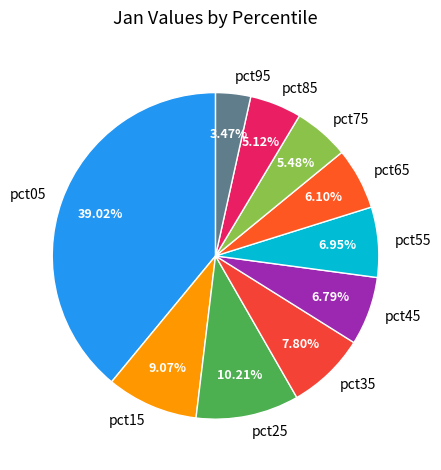

Count the number of slices in the pie.

10